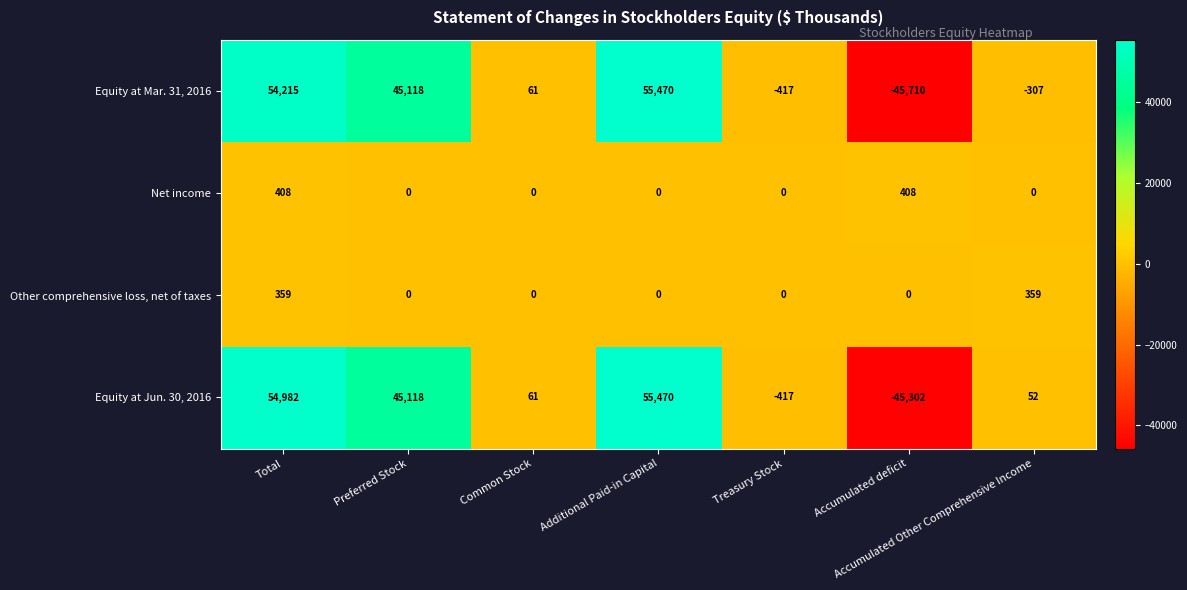

Which series has the largest total across all categories?

Equity at Jun. 30, 2016